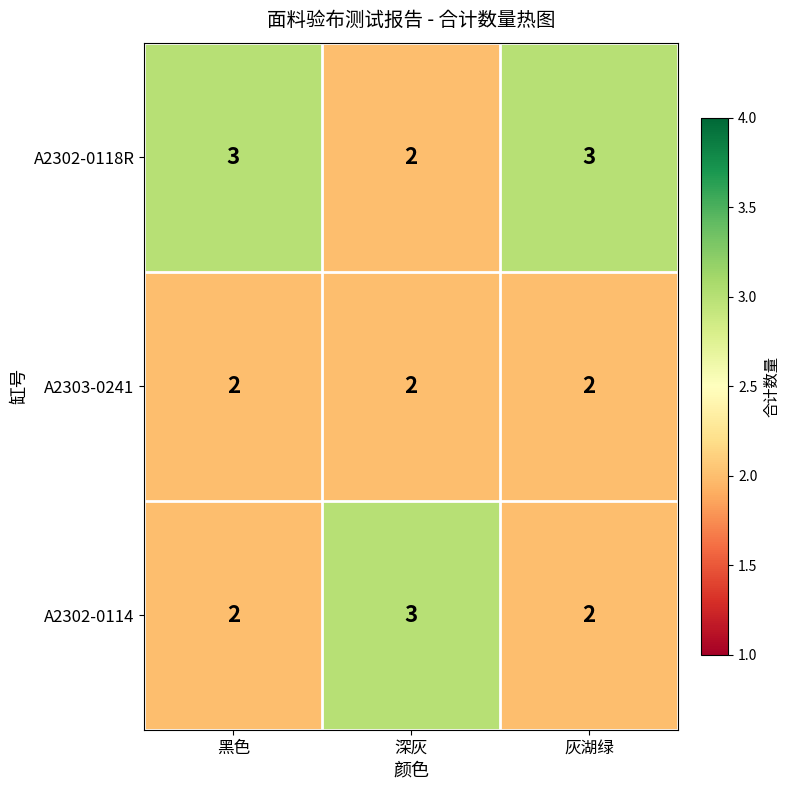

At how many categories does at least one series exceed 2?

3